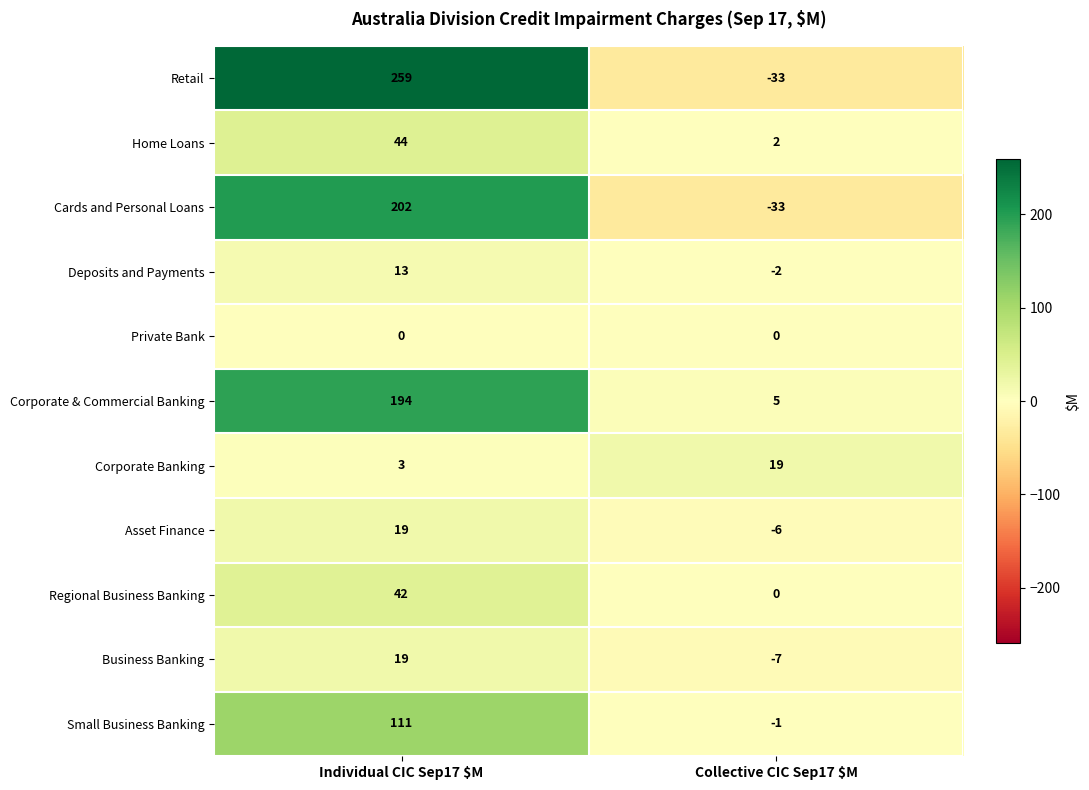

What is the spread (max minus min) of values at Individual CIC Sep17 $M?

259